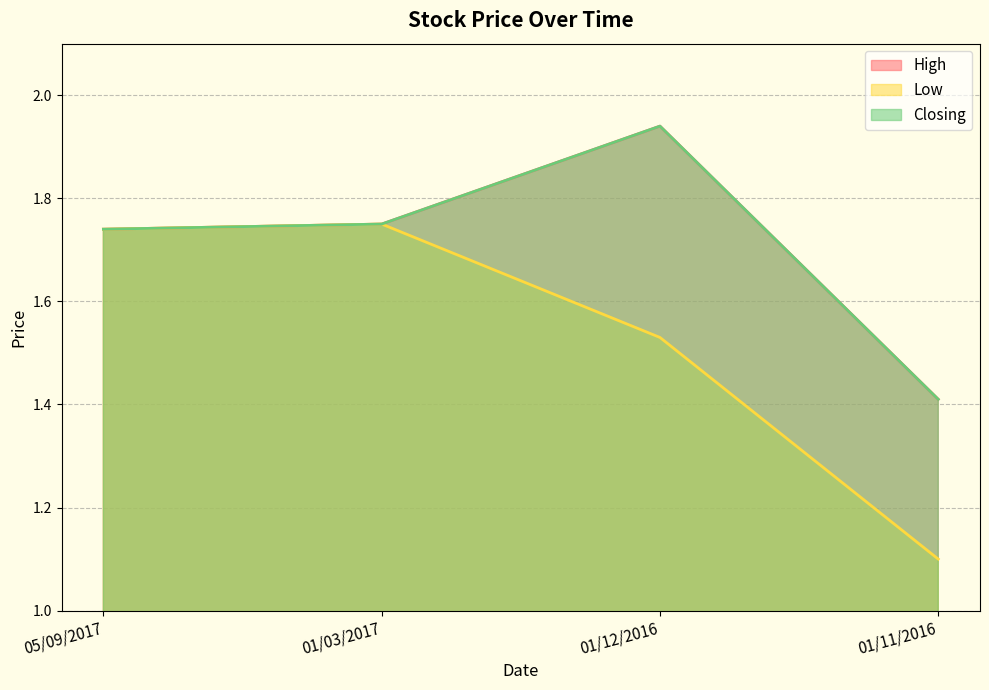

Between 01/03/2017 and 01/12/2016, which series saw the biggest shift?

Low